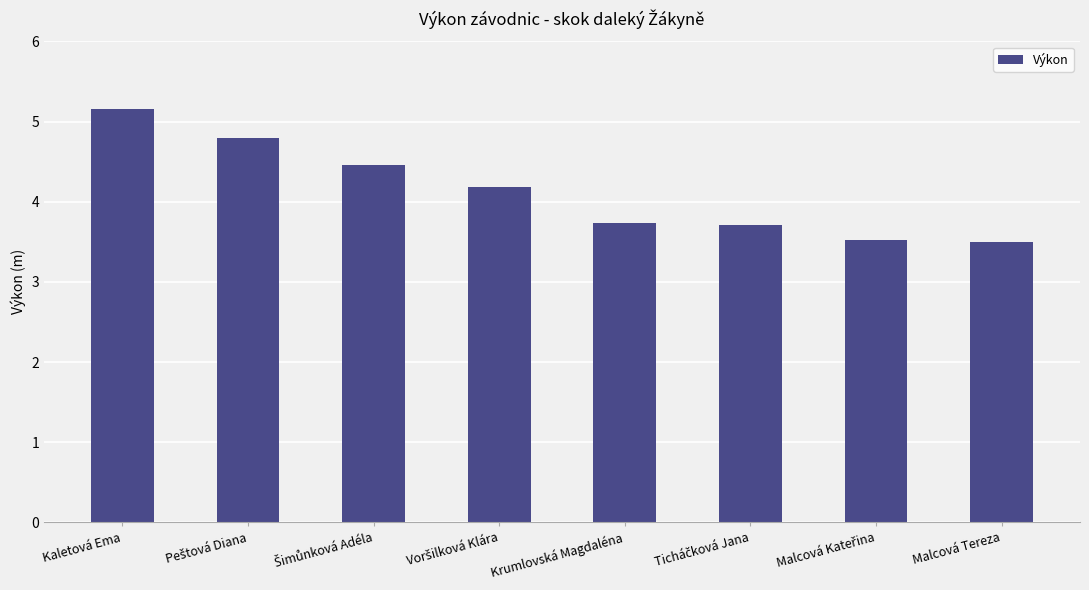

Reading left to right, what are all the values shown in this chart?

5.2	4.8	4.5	4.2	3.7	3.7	3.5	3.5